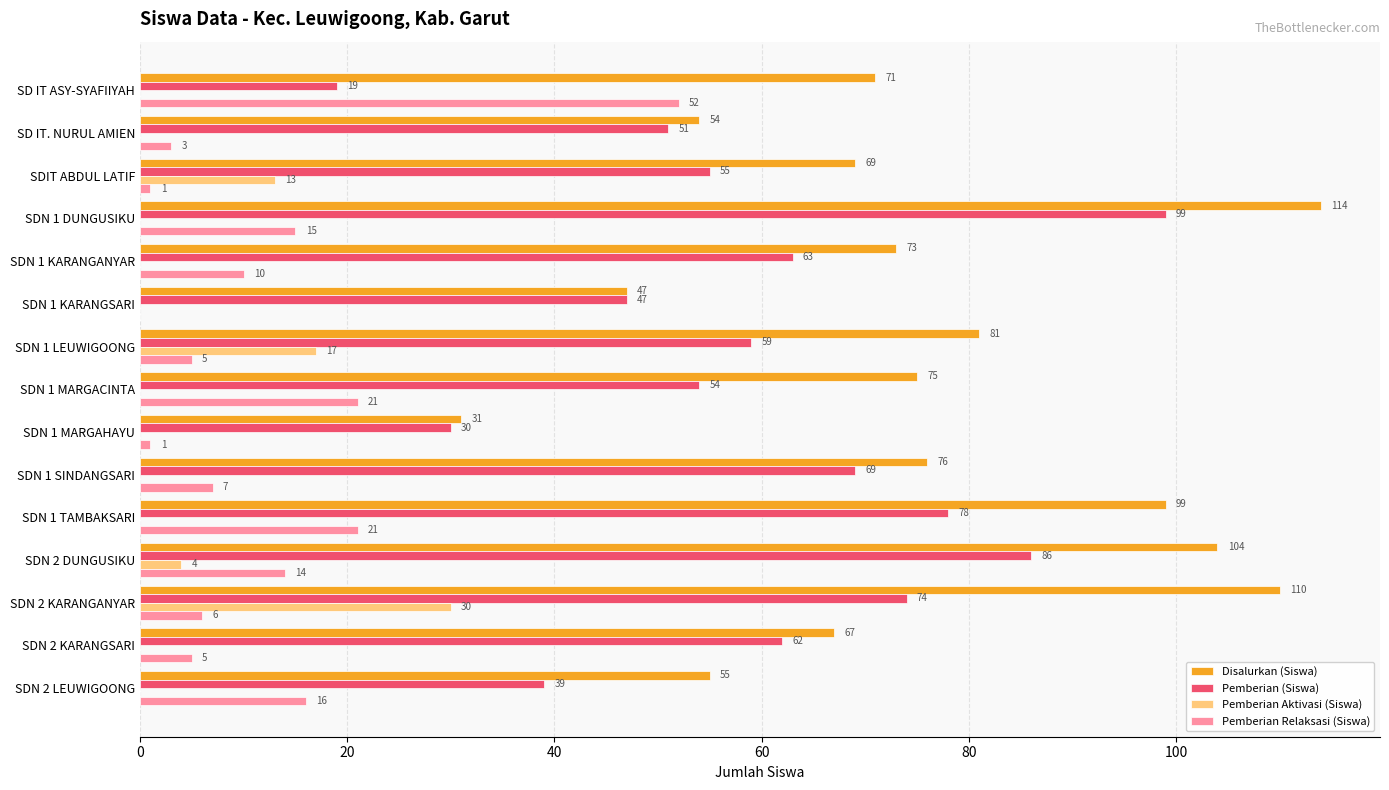

What are all the series names shown in the legend?

Disalurkan (Siswa), Pemberian (Siswa), Pemberian Aktivasi (Siswa), Pemberian Relaksasi (Siswa)